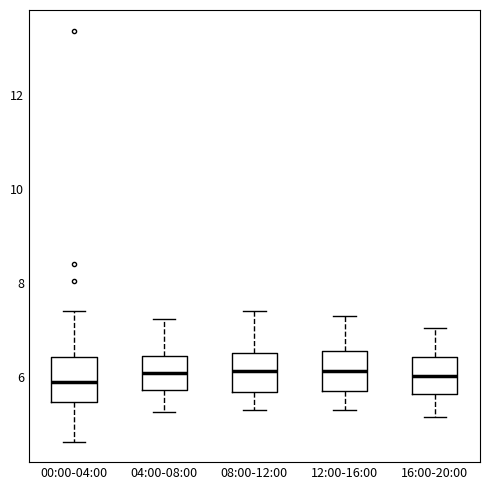

Reading left to right, transcribe this box plot: for each box, give where its median line is, the range the box spans, and where its two whiskers end, as read against the y-axis. The values are not printed on the chart, so give them approximately, as read against the axis.

00:00-04:00: median 5.8, box 5.4 to 6.4, whiskers 4.6 to 7.4
04:00-08:00: median 6.2, box 5.8 to 6.4, whiskers 5.2 to 7.2
08:00-12:00: median 6.2, box 5.6 to 6.6, whiskers 5.4 to 7.4
12:00-16:00: median 6.2, box 5.8 to 6.6, whiskers 5.4 to 7.4
16:00-20:00: median 6.0, box 5.6 to 6.4, whiskers 5.2 to 7.0